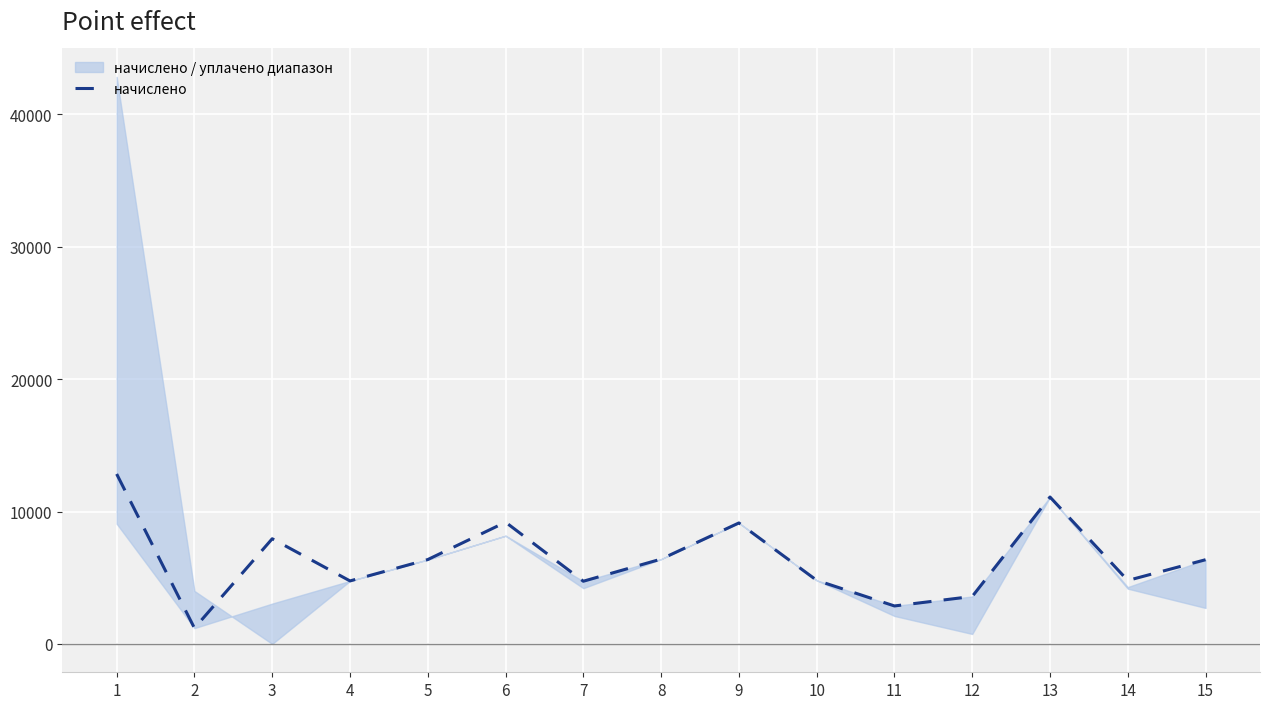

Reading left to right, what are all the values shown in this chart?

1=12833.3	2=1192.8	3=7942.6	4=4757.8	5=6370.6	6=9193.0	7=4734.7	8=6405.1	9=9135.4	10=4803.8	11=2867.2	12=3584.0	13=11093.8	14=4792.3	15=6359.0